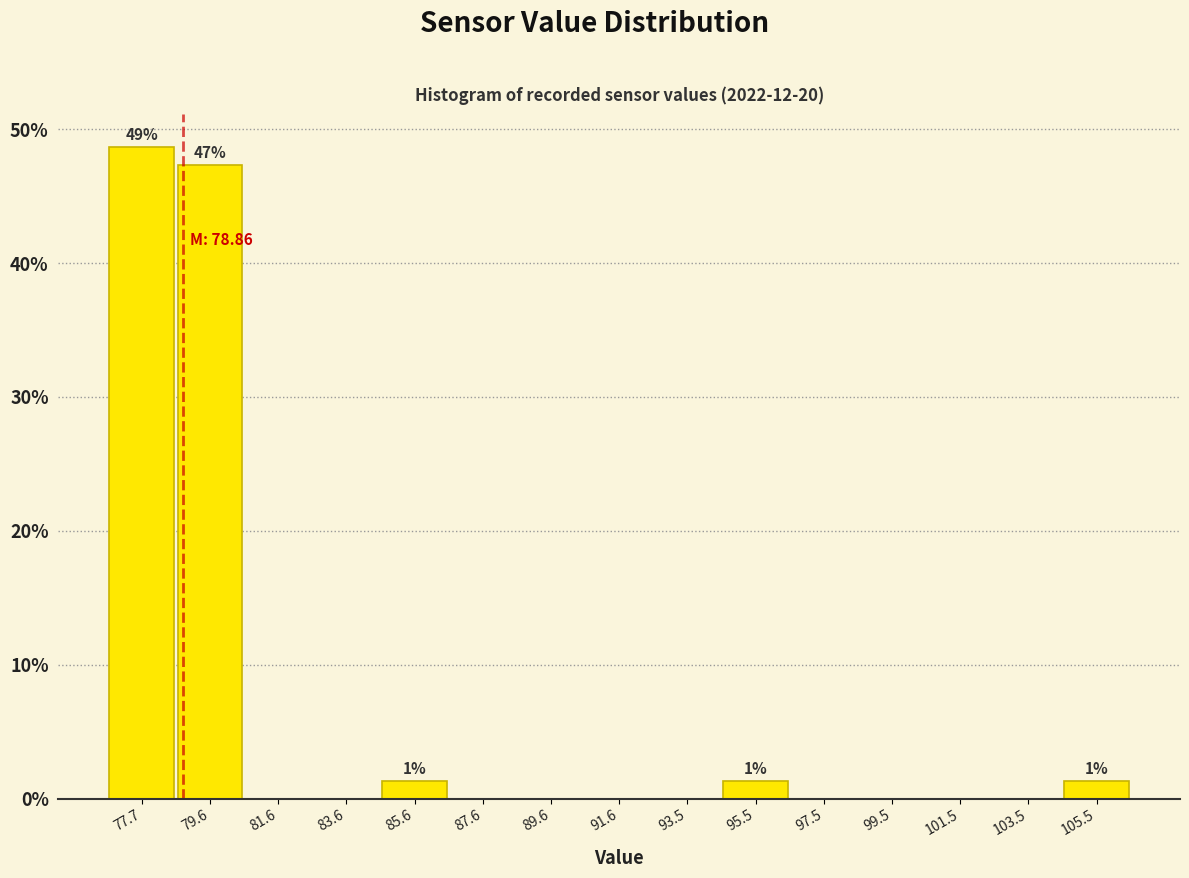

Over which range of the x-axis is the bar tallest?

76.6 to 78.6